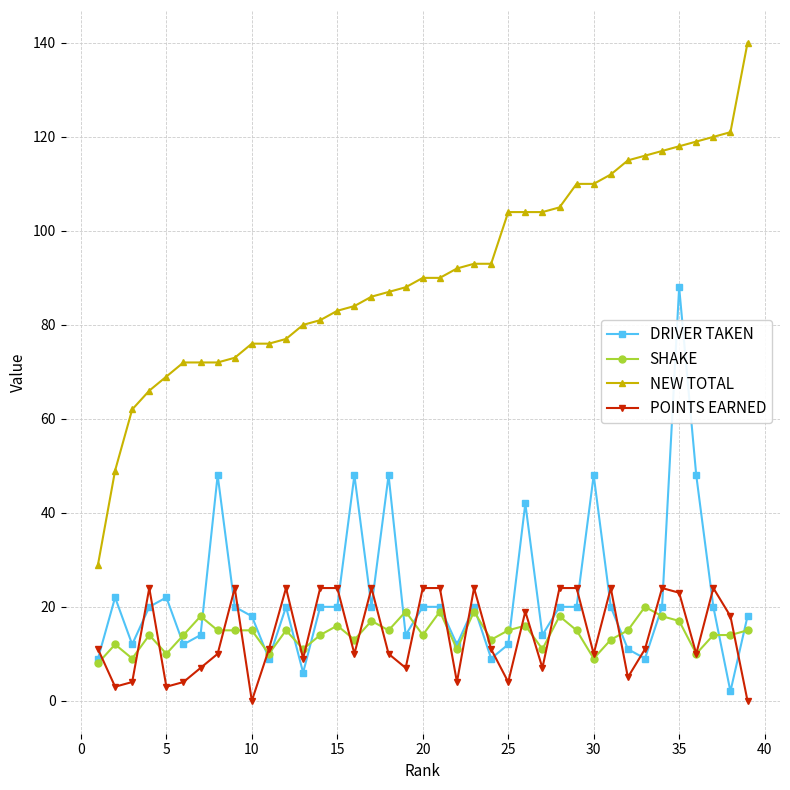

Which series has the widest spread of values?

NEW TOTAL